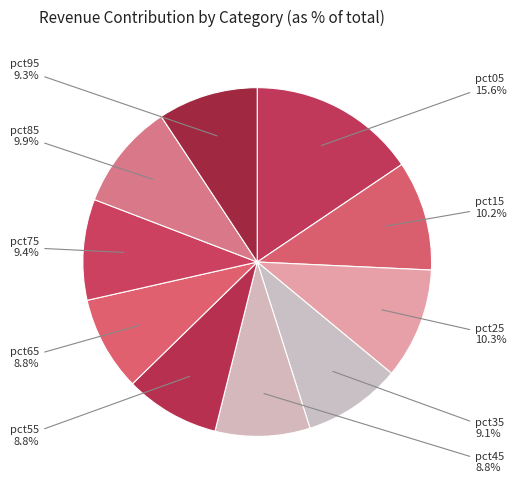

How much of the chart is everything except pct05?

84.4%